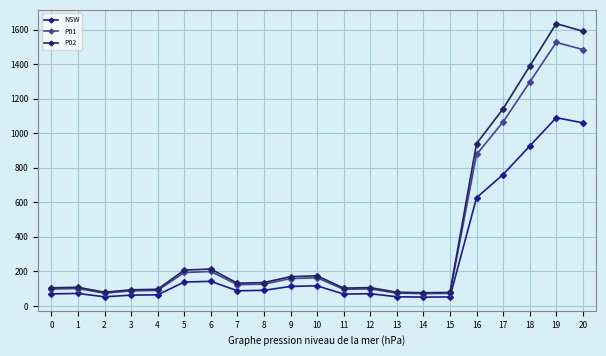

What value does the P01 series have at 5?

193.5